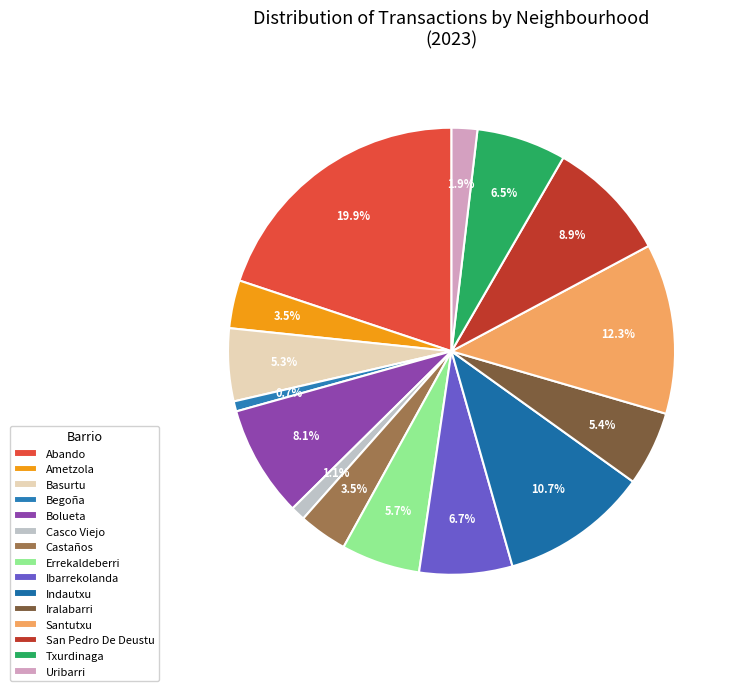

Is there a majority slice in this chart?

No